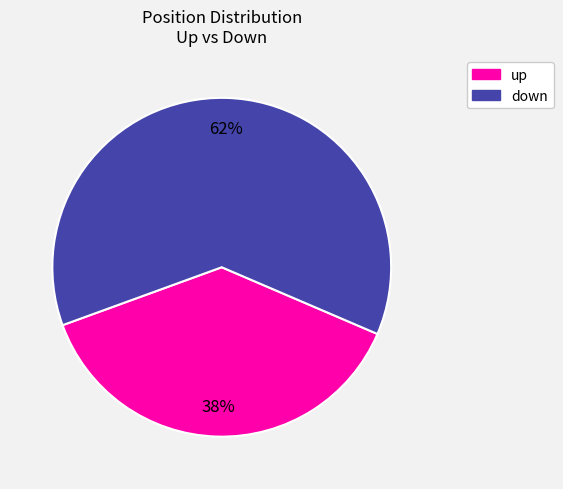

Rank the categories by value from lowest to highest.

up, down